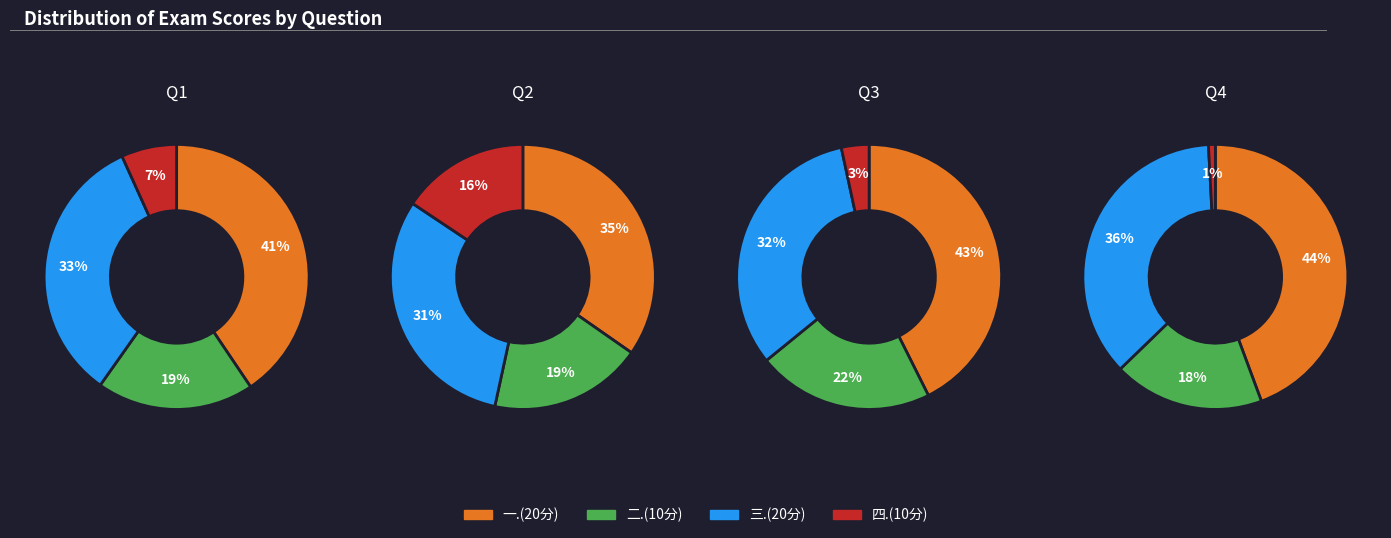

Is there a majority slice in this chart?

No